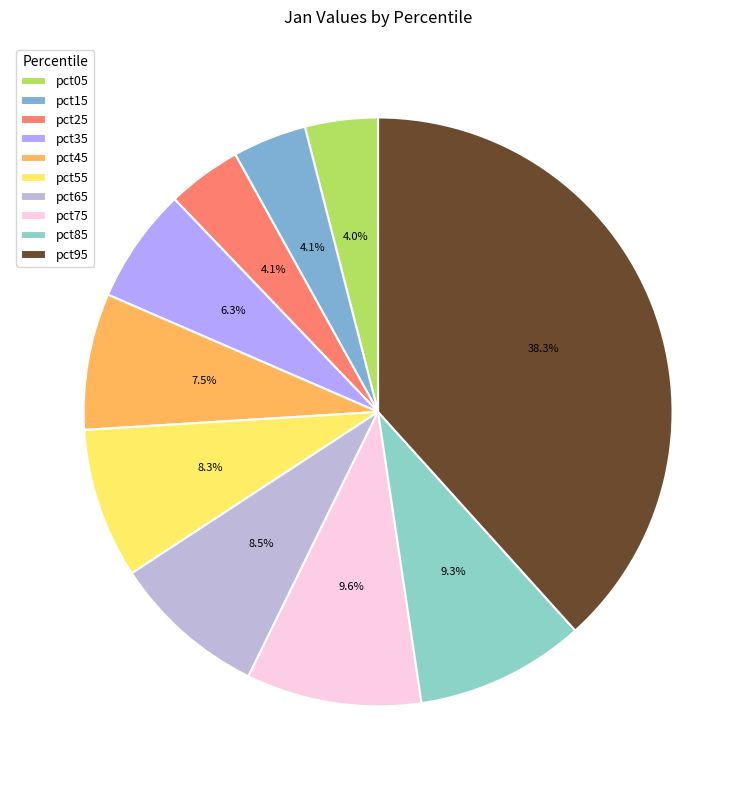

Does any single category account for the majority?

No